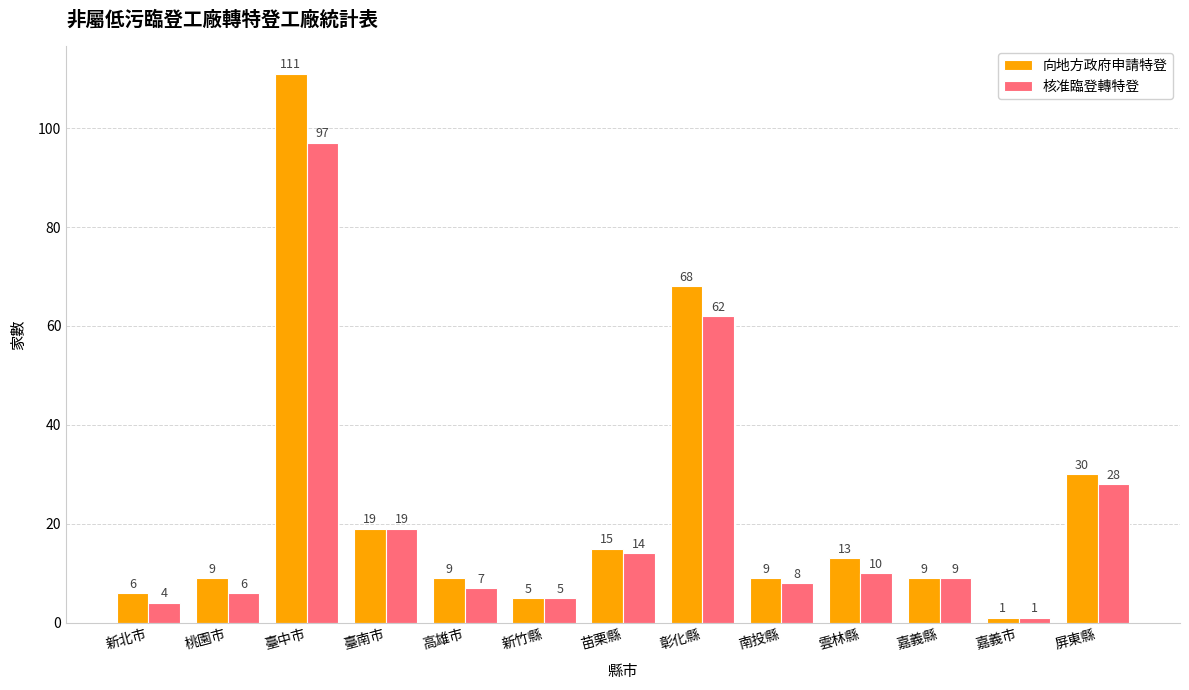

How many groups of bars are there?

13